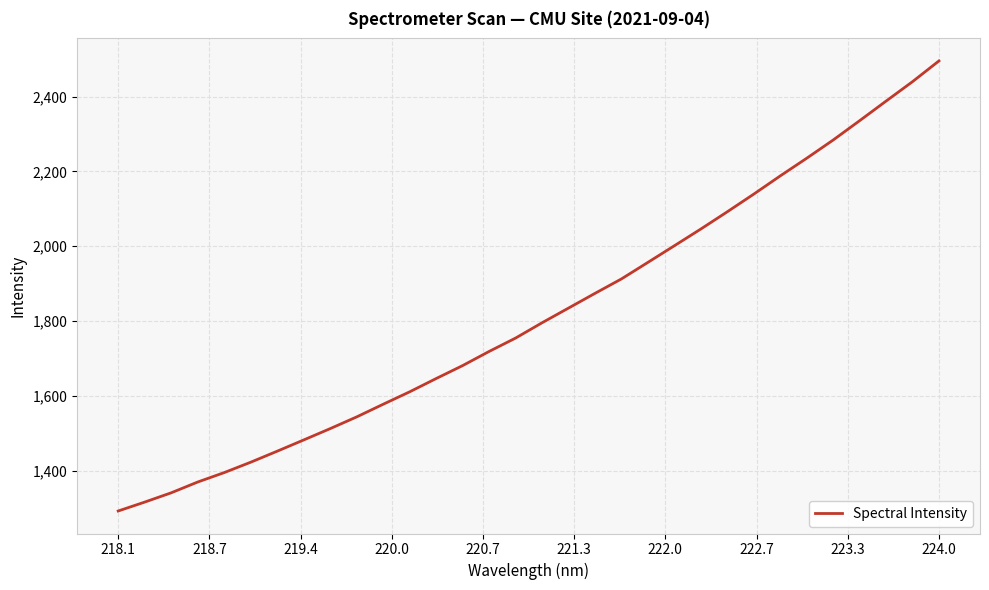

What is the minimum value shown in the chart?

1292.1